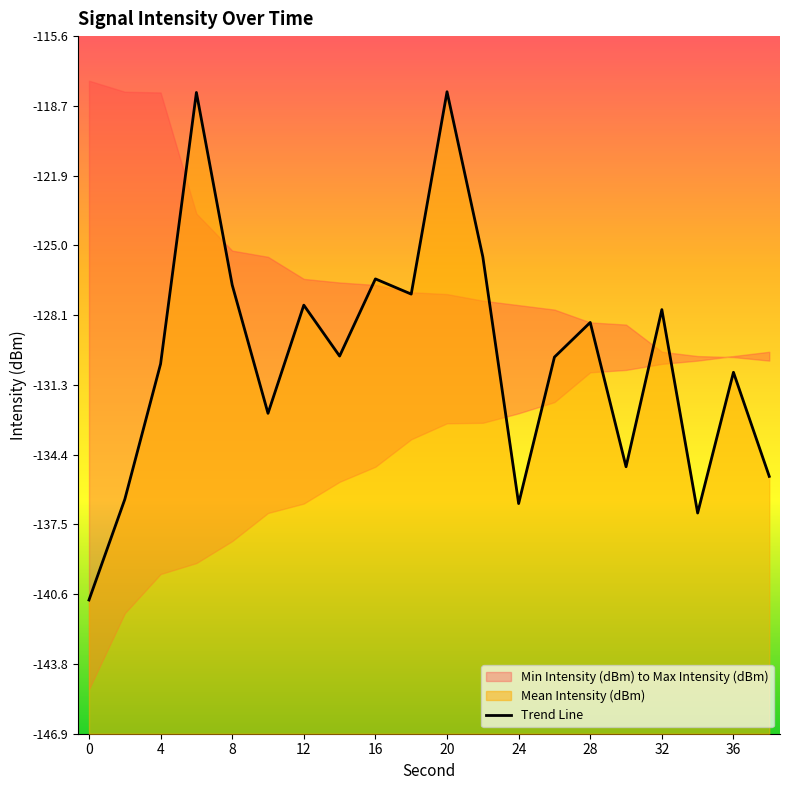

Count the number of categories in the chart.

20